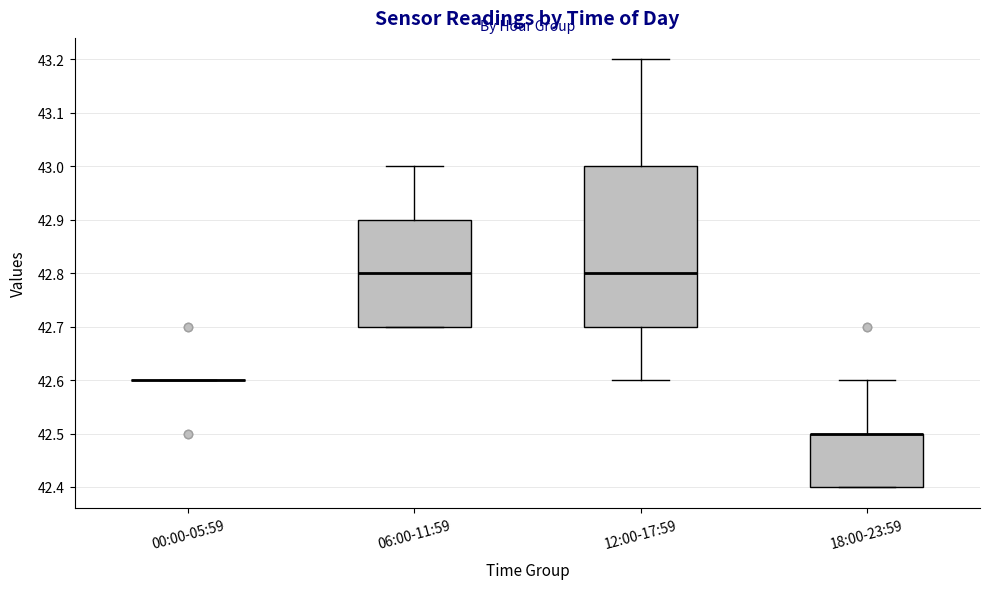

Comparing the boxes themselves (not the whiskers), which one is the tallest?

12:00-17:59